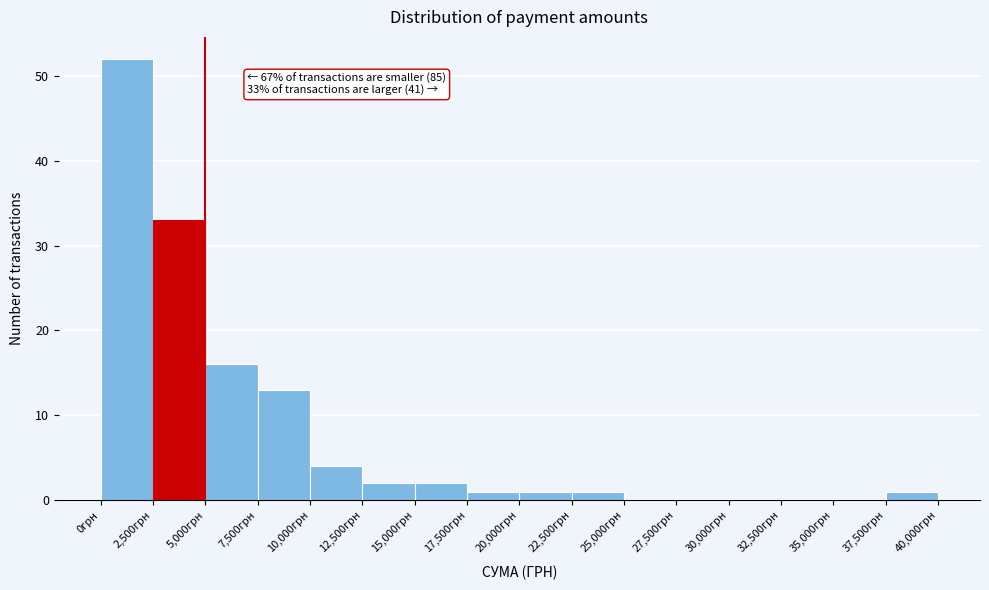

Which range on the x-axis has the tallest bar?

0 to 2500